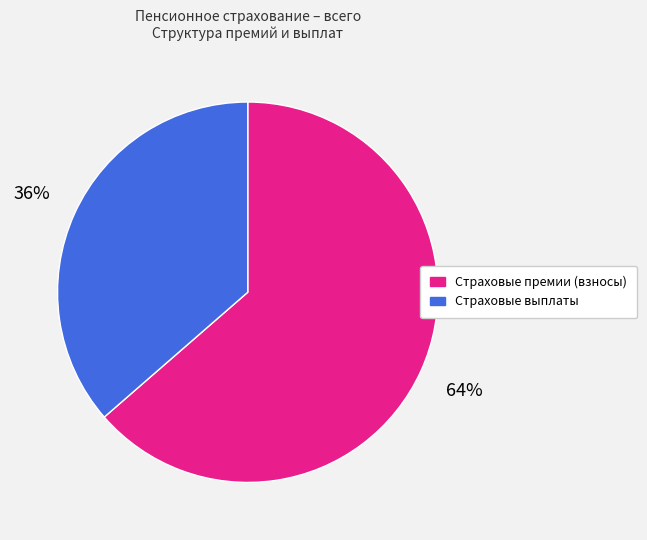

Is the sum of Страховые выплаты and Страховые премии (взносы) greater than half?

Yes